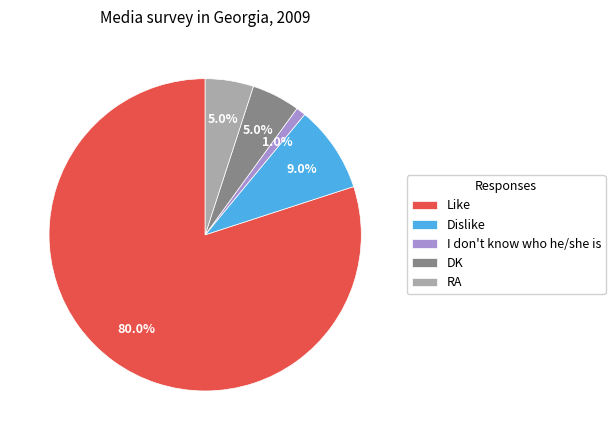

Combined, what portion of the pie is Like and Dislike?

89.0%